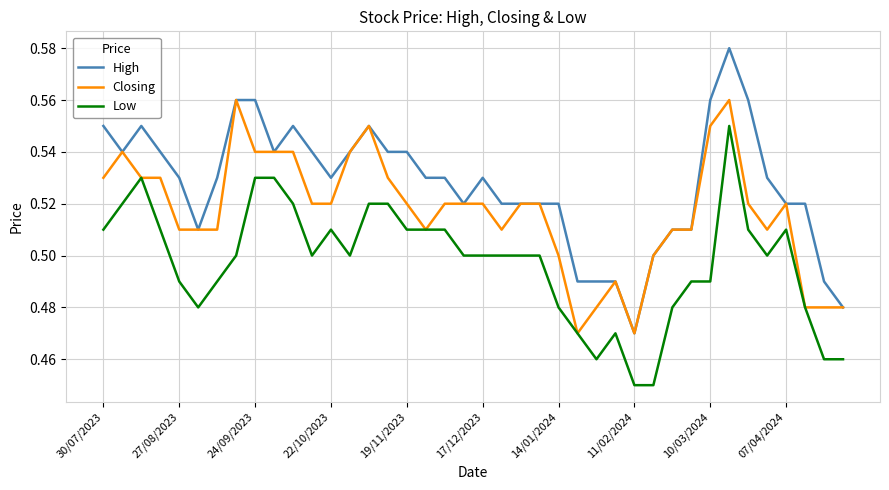

List the series in order of their overall mean, highest first.

High, Closing, Low